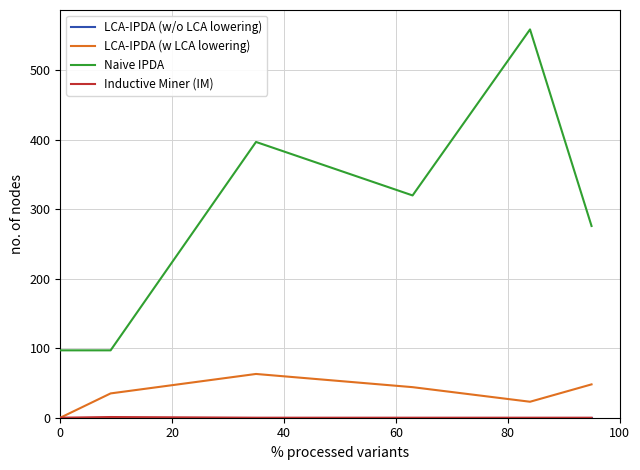

What is the greatest value displayed?

559